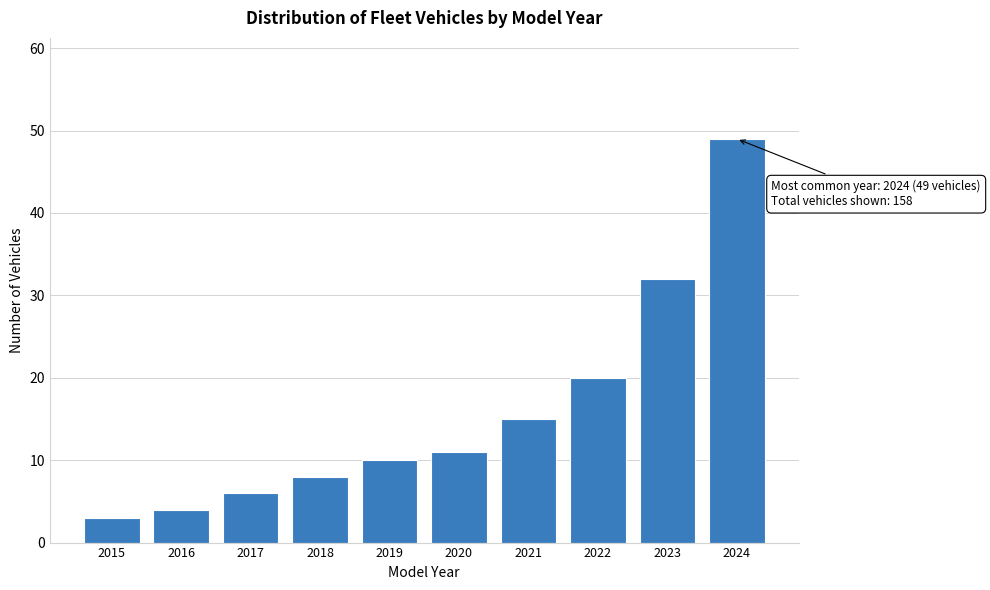

Reading left to right, transcribe all the data shown in this chart.

2015=3	2016=4	2017=6	2018=8	2019=10	2020=11	2021=15	2022=20	2023=32	2024=49